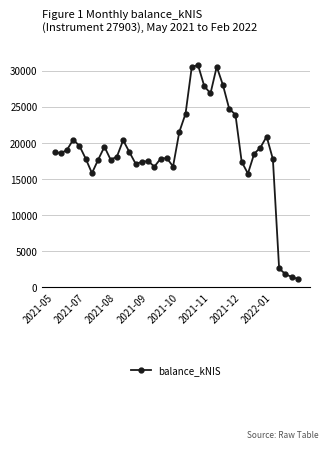

What is the average value?

18728.3